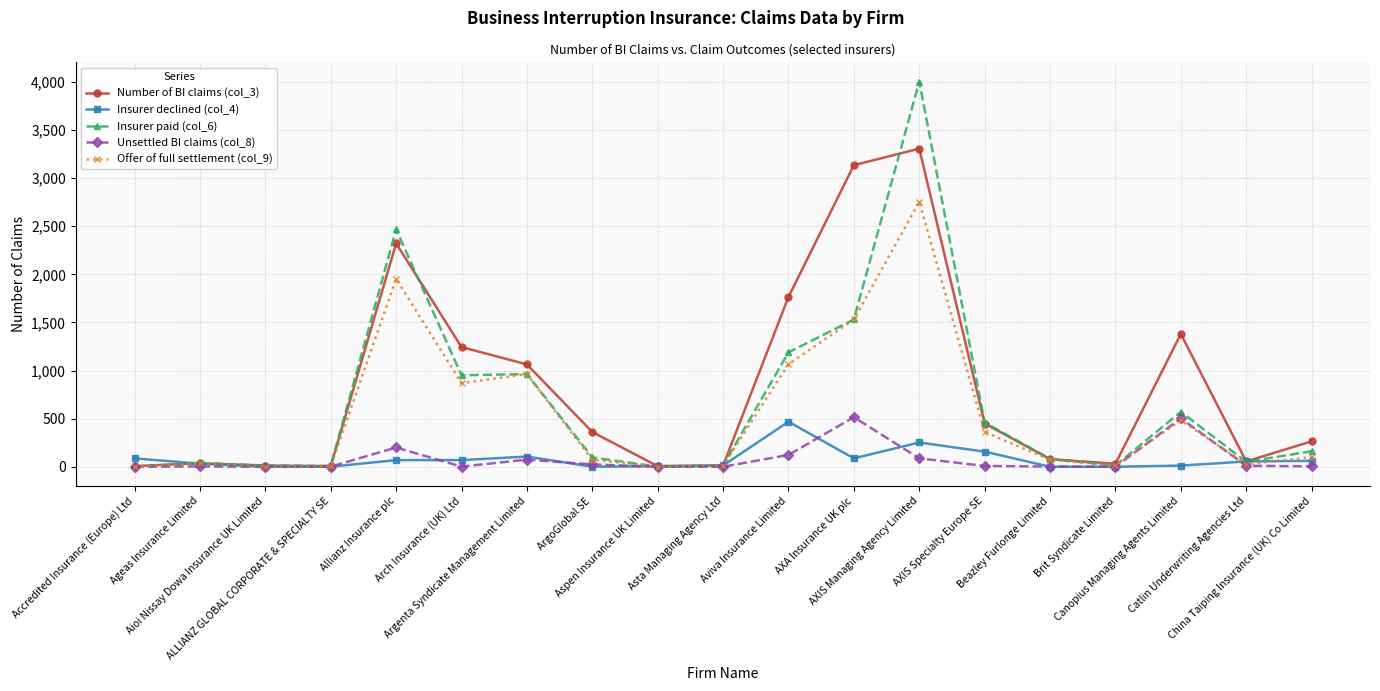

At which category is the sum across all series the highest?

AXIS Managing Agency Limited